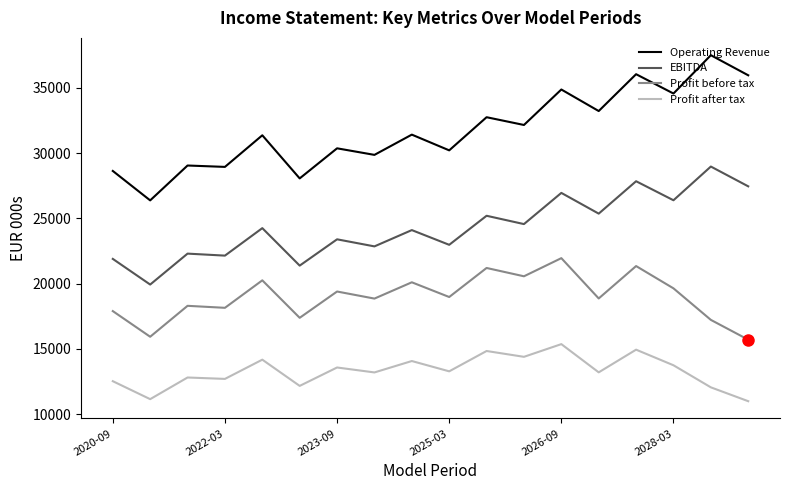

What is the minimum value for EBITDA?

19938.2